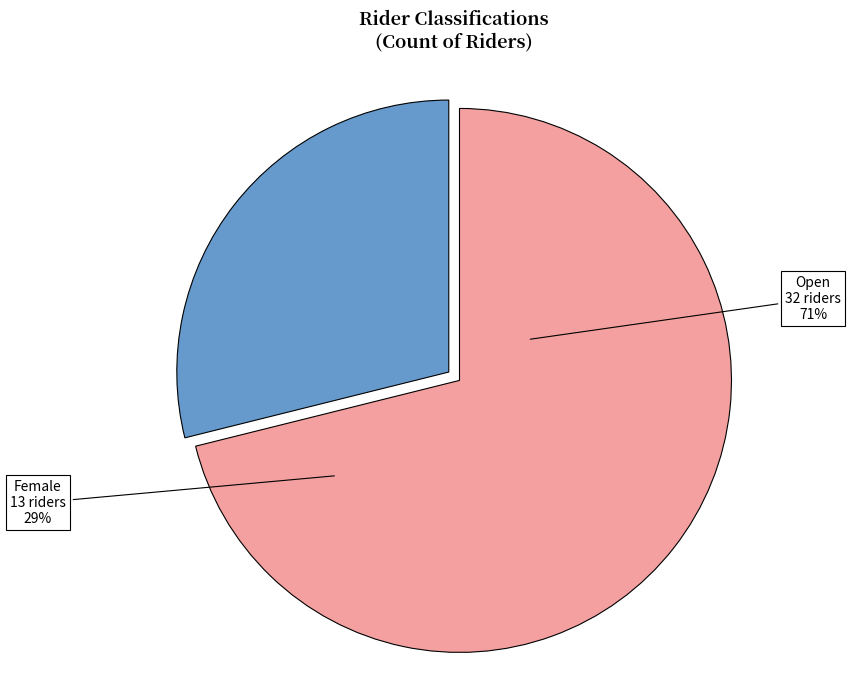

How many segments does this pie chart have?

2